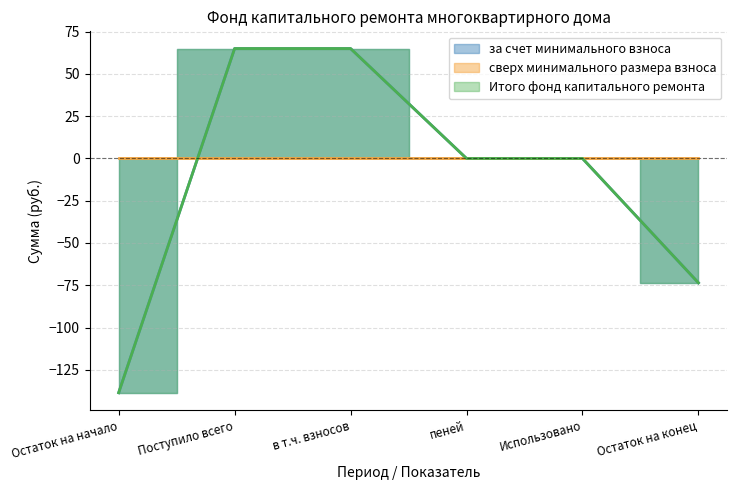

True or false: за счет минимального взноса and Итого фонд капитального ремонта intersect in this chart.

False